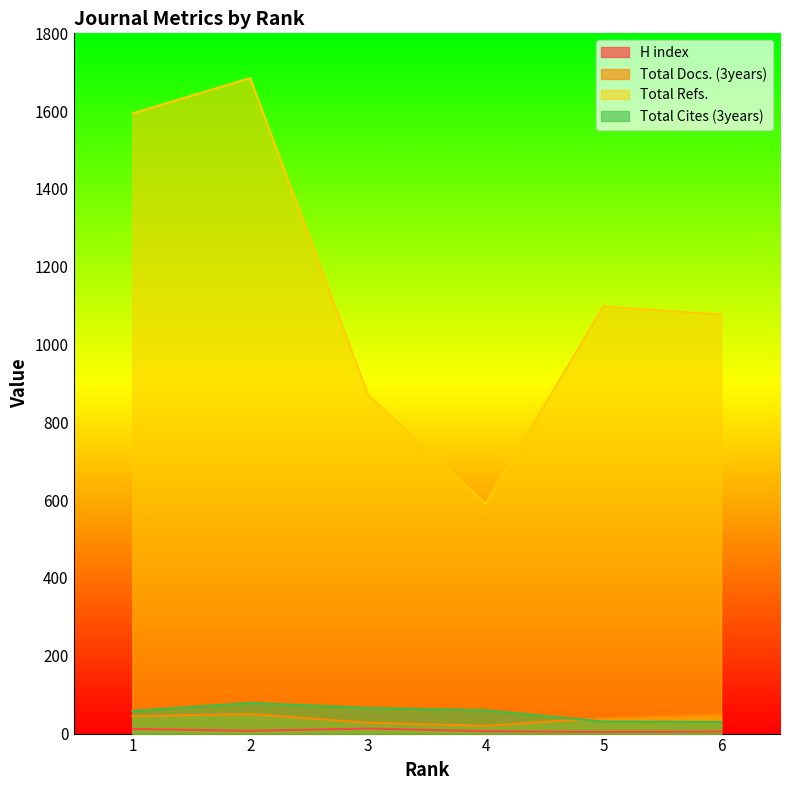

List the series in order of their peak value, highest first.

Total Refs., Total Cites (3years), Total Docs. (3years), H index